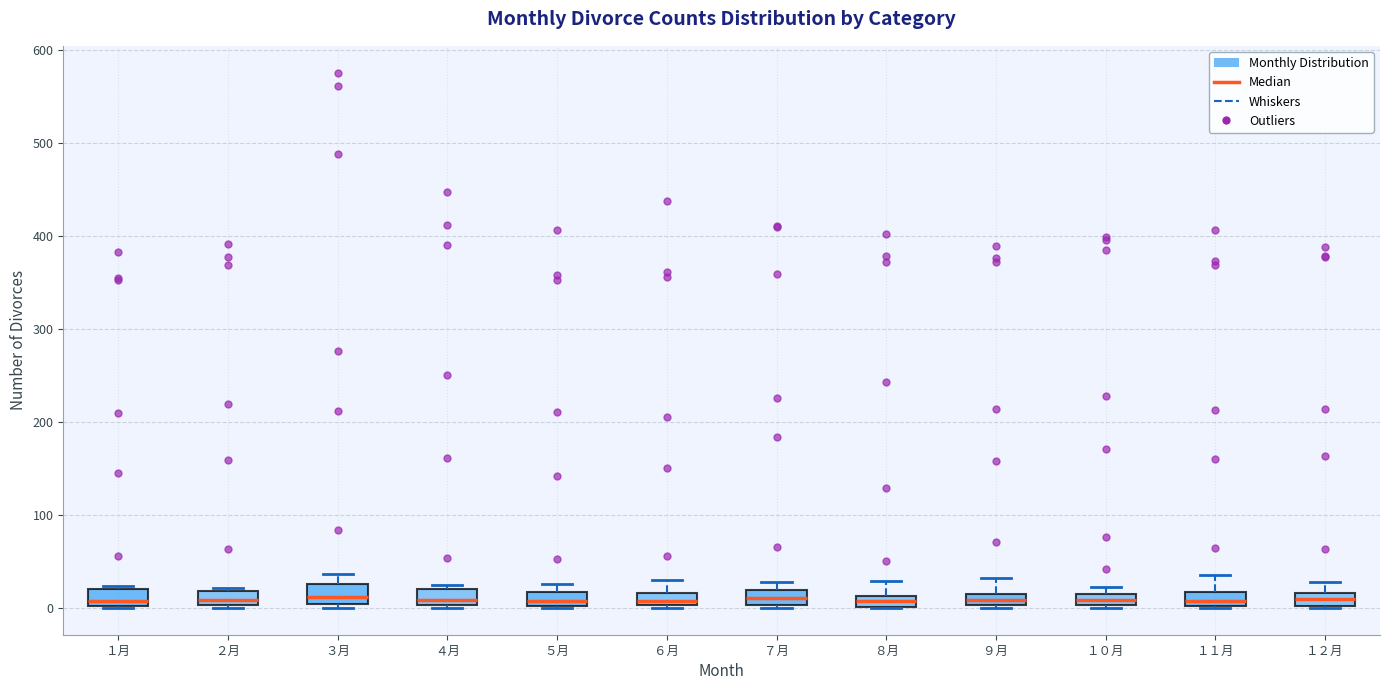

Where is the lower edge of the box for １０月 on the y-axis? The values are not printed on the chart, so give them approximately, as read against the axis.

0